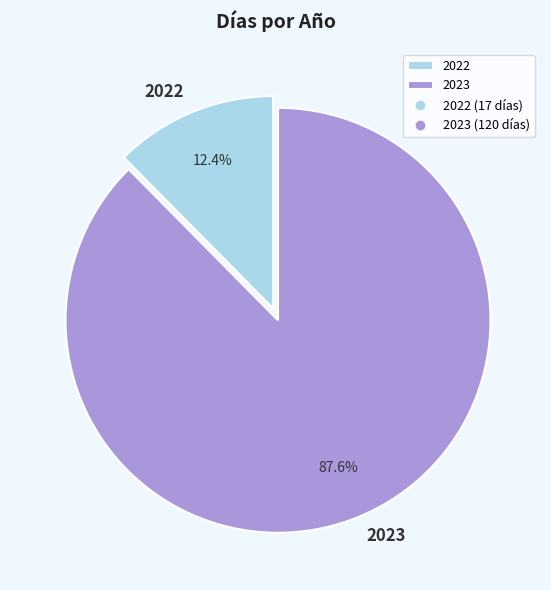

What is the smallest slice in the pie chart?

2022